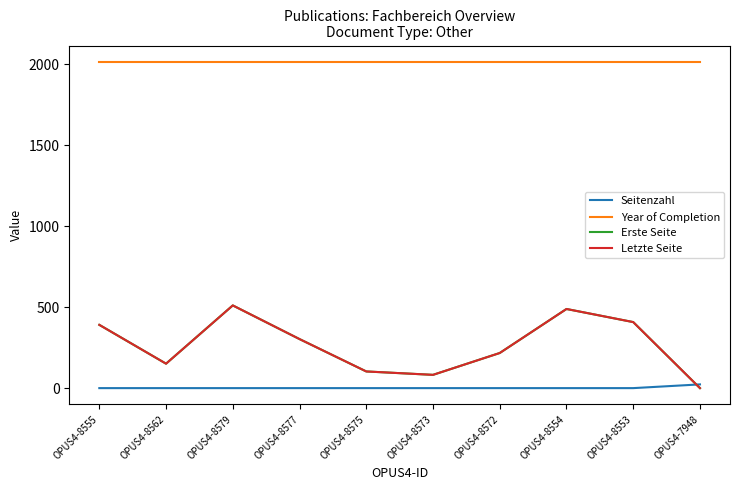

True or false: Erste Seite and Seitenzahl cross at least once.

True